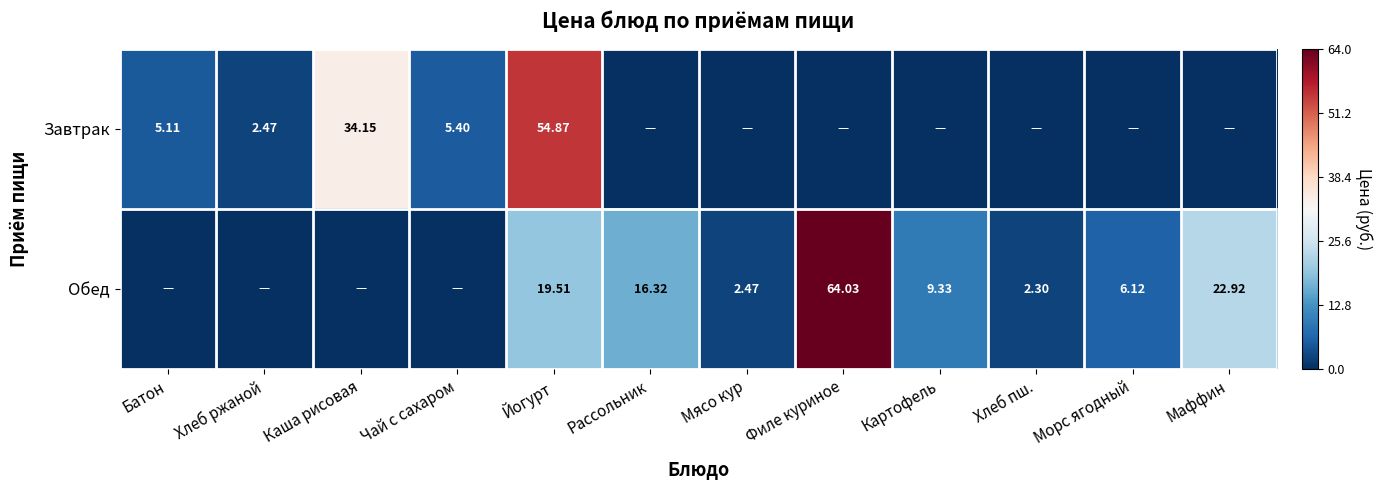

Is the value of Обед at Морс ягодный greater than the value of Завтрак at Хлеб ржаной?

Yes